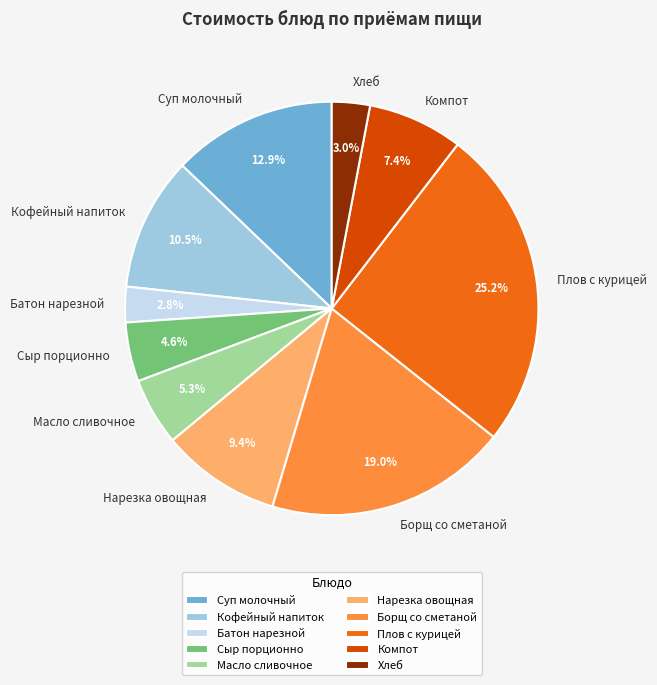

What is the ratio of the value at Плов с курицей to the value at Сыр порционно?

5.5